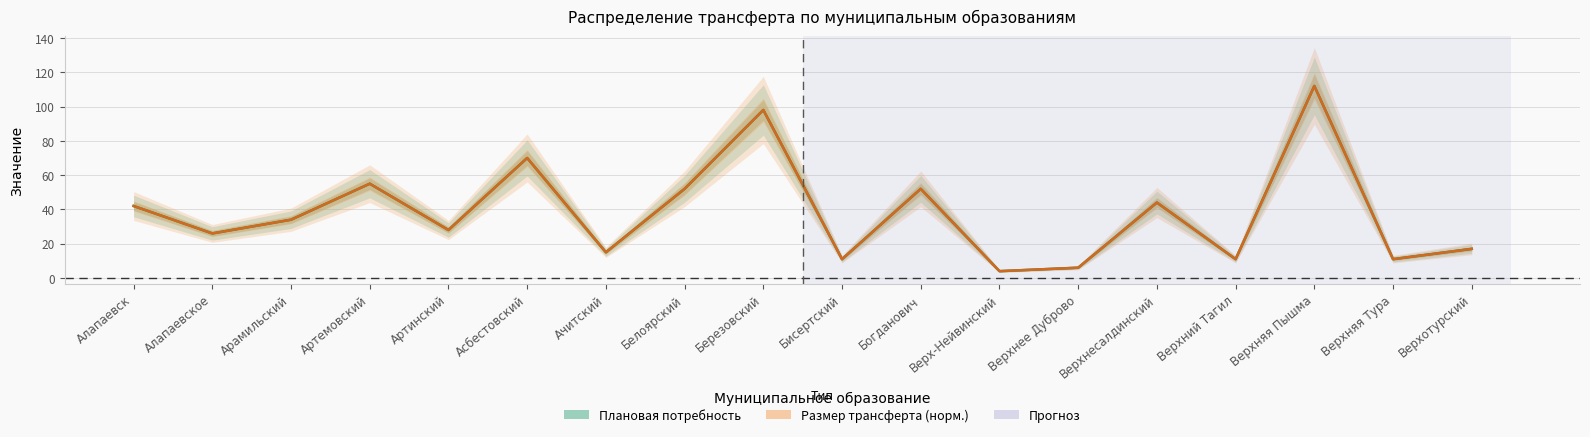

In Размер трансферта (норм.), how many points are higher than both neighbors (excluding endpoints)?

6